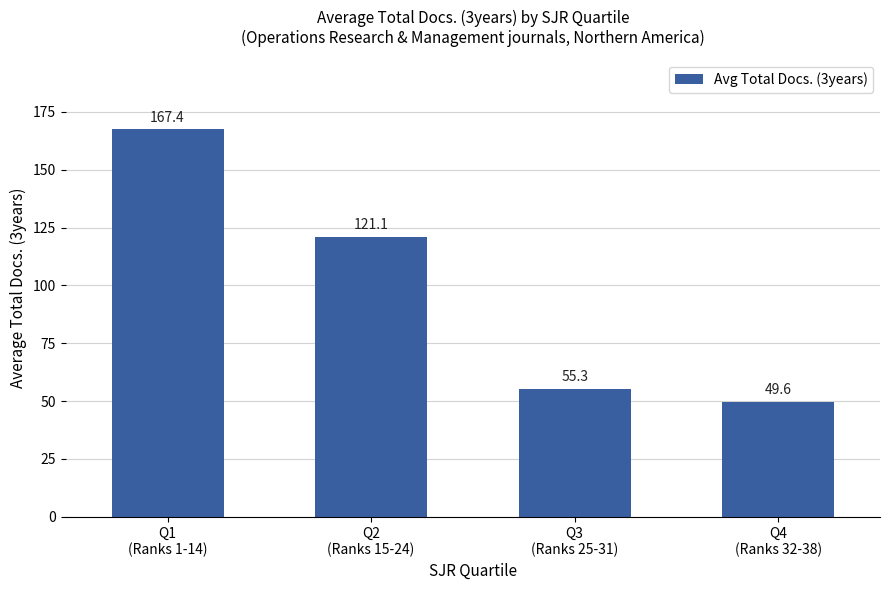

What is the change in value from Q3
(Ranks 25-31) to Q4
(Ranks 32-38)?

-5.7